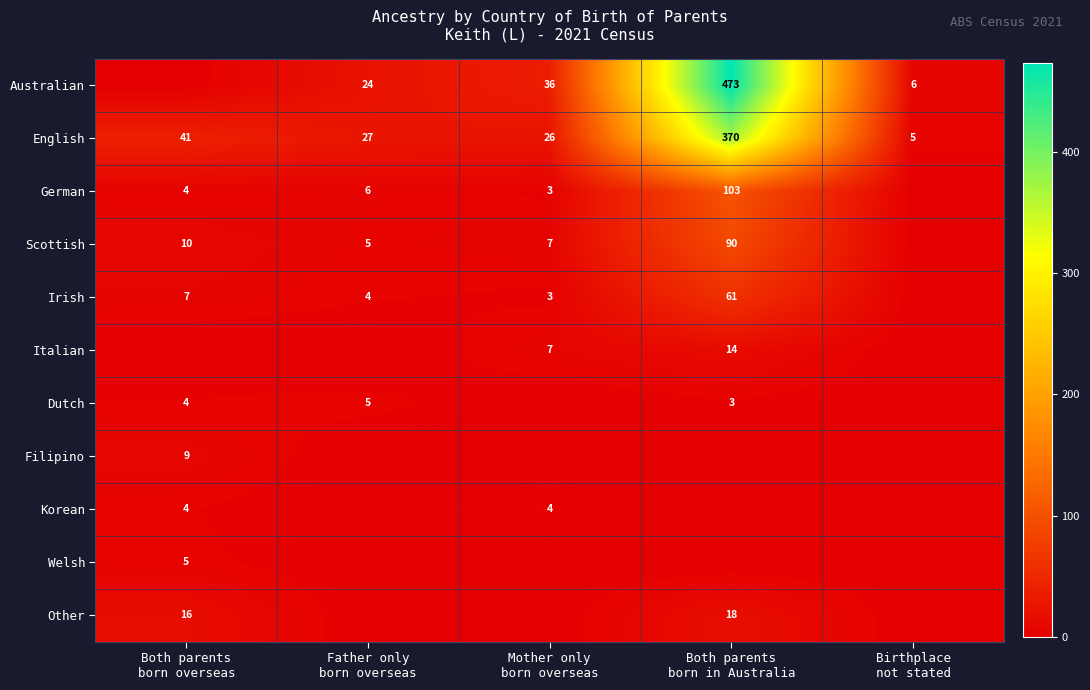

What is the total value across all series at Father only
born overseas?

71